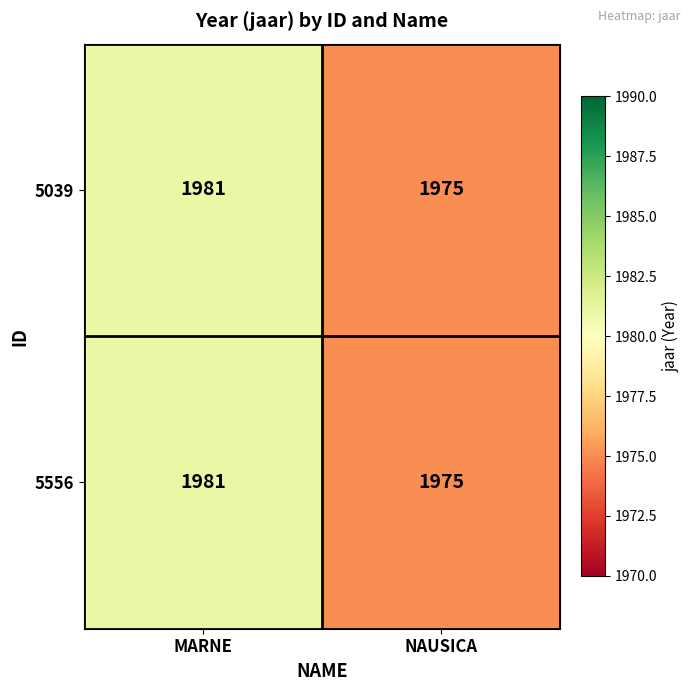

Reading right to left, extract all data points from this chart.

5039: 1975	1981
5556: 1975	1981